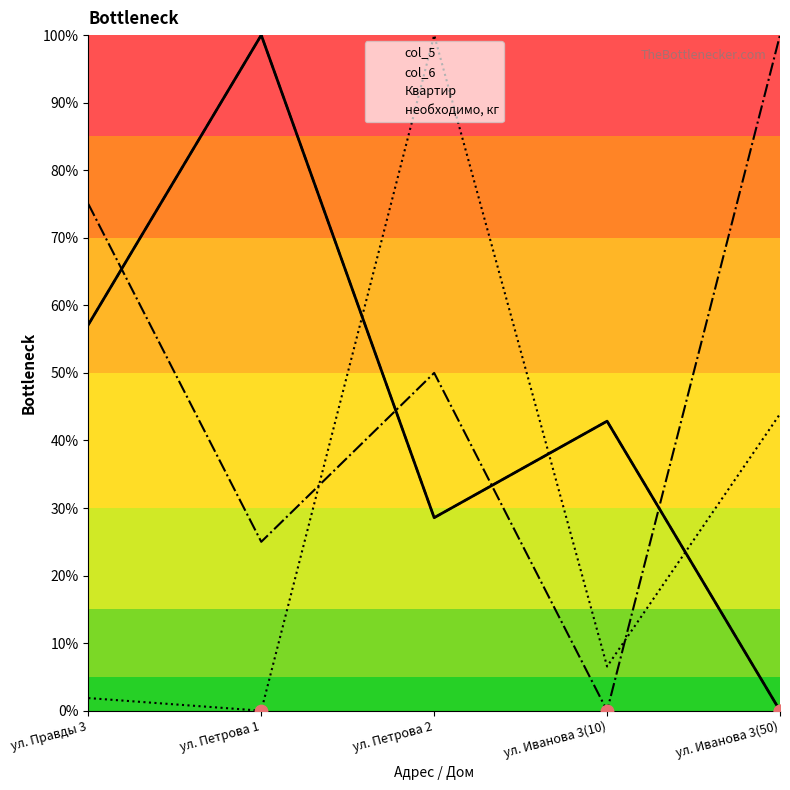

Which series contains the highest Y value?

col_5